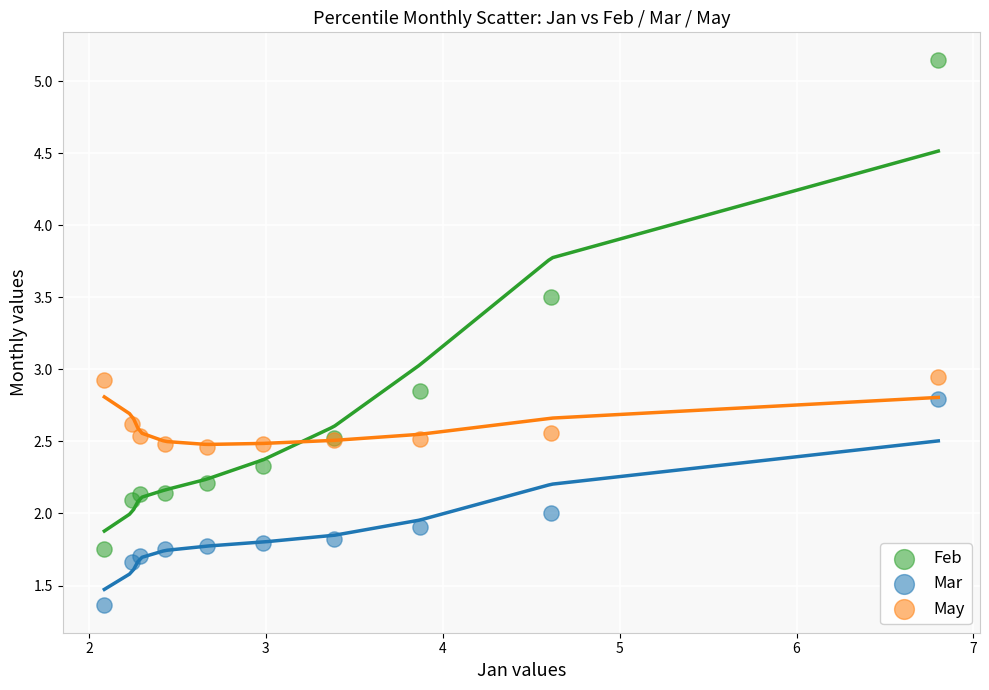

What are all the series names shown in the legend?

Feb, Mar, May